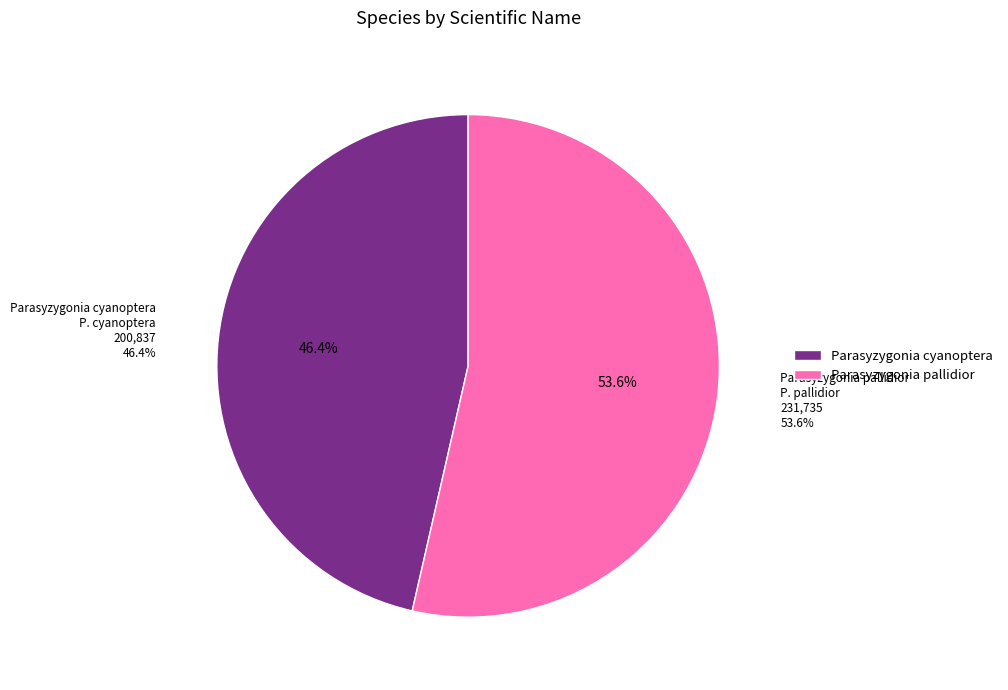

Count the number of slices in the pie.

2